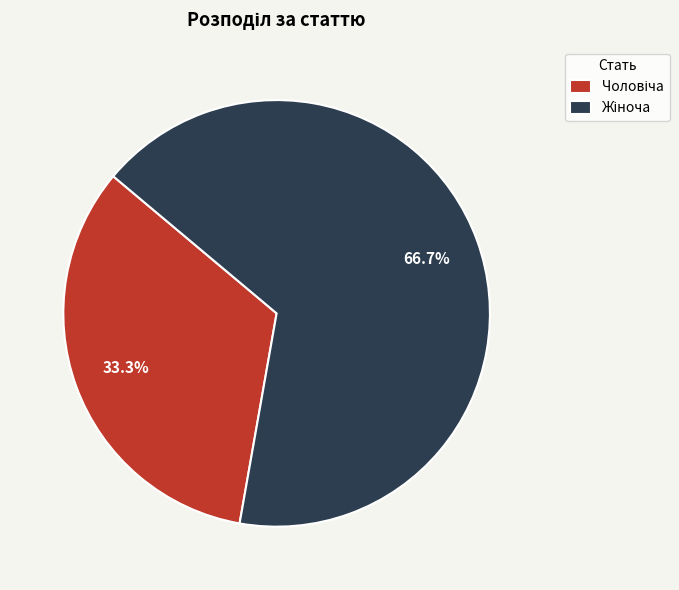

Count the number of slices in the pie.

2